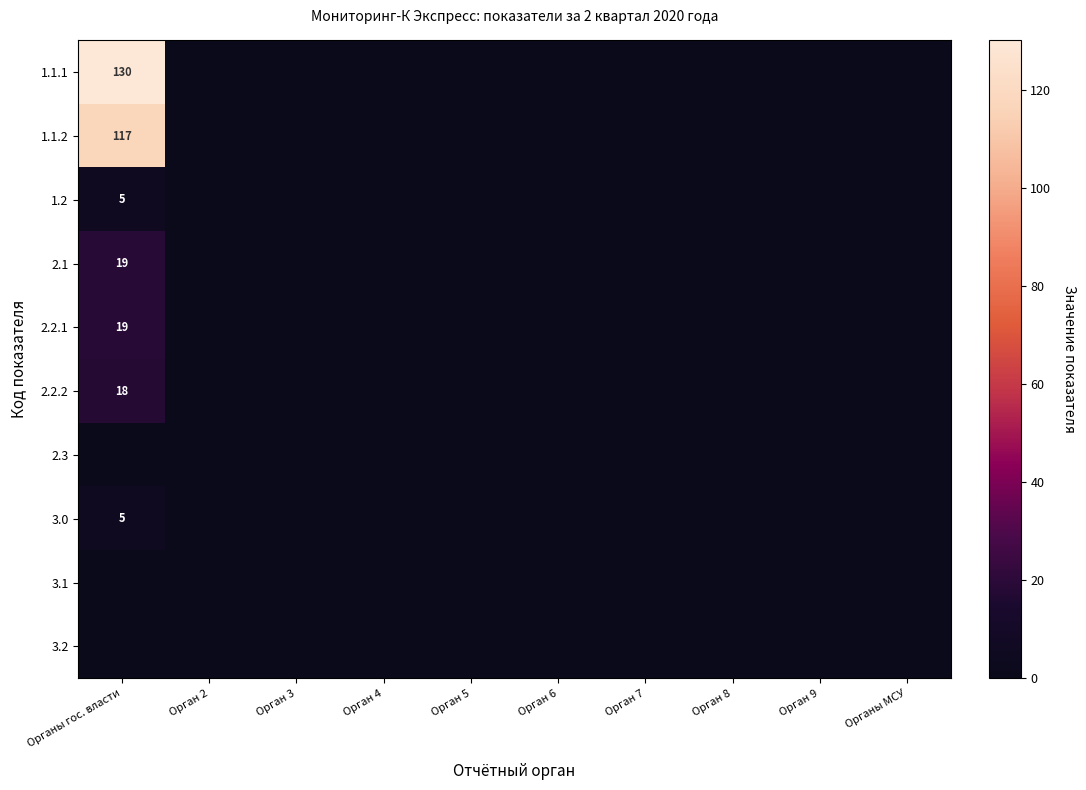

What is the highest value of the 2.2.1 series?

19